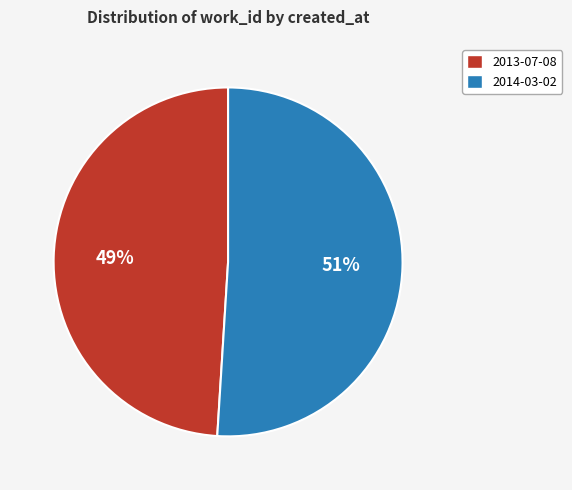

To the nearest percent, what is the combined percentage of 2014-03-02 and 2013-07-08?

100%